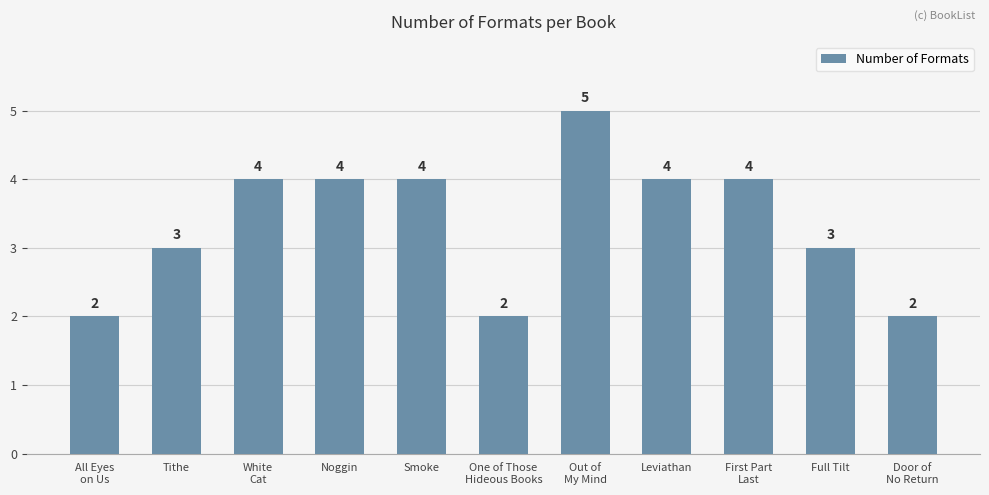

Reading right to left, list all the values displayed in this chart.

2	3	4	4	5	2	4	4	4	3	2